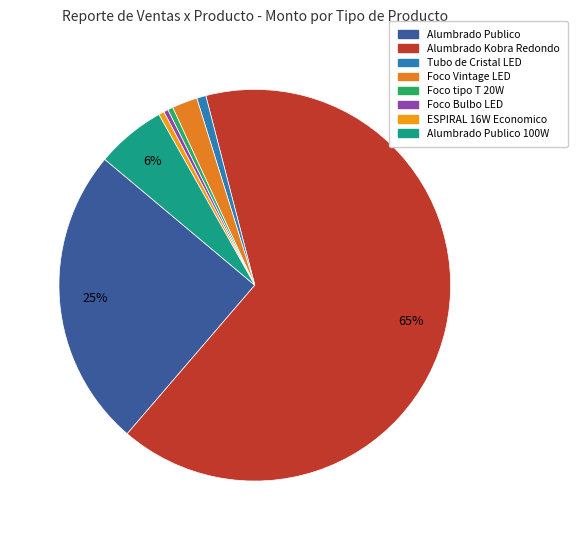

What is the total percentage of Alumbrado Publico and Foco Vintage LED?

26.9%